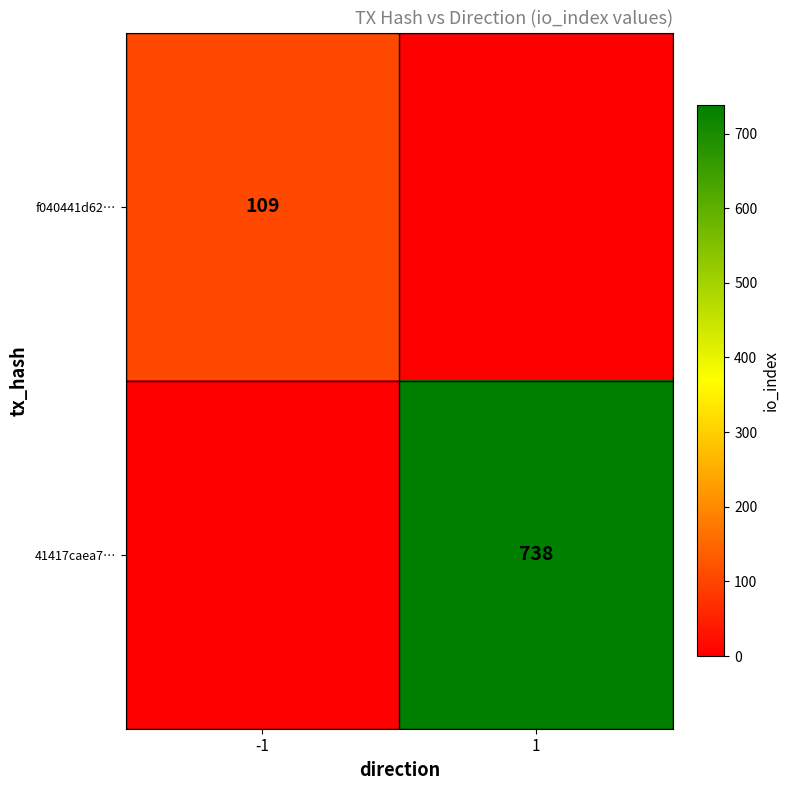

The value of 41417caea7… at 1 is 738. True or false?

True